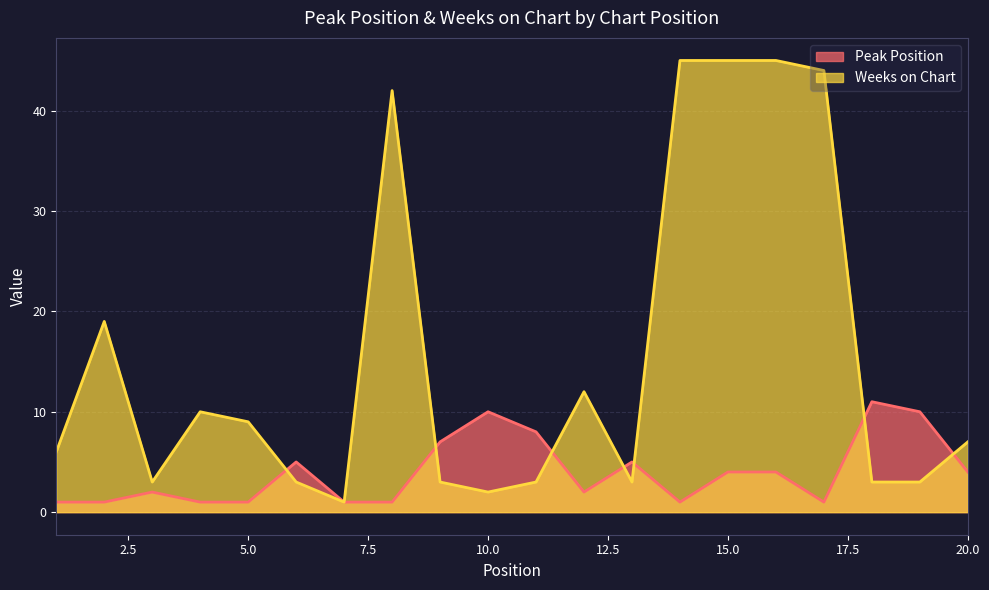

Between 20 and 1, which is larger?

20